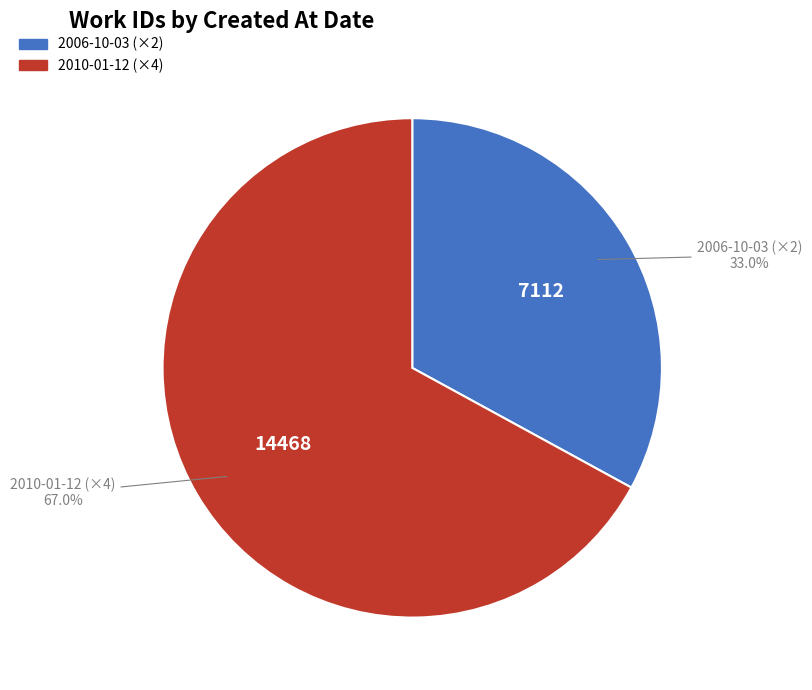

Is there any slice that represents more than half of the pie?

Yes